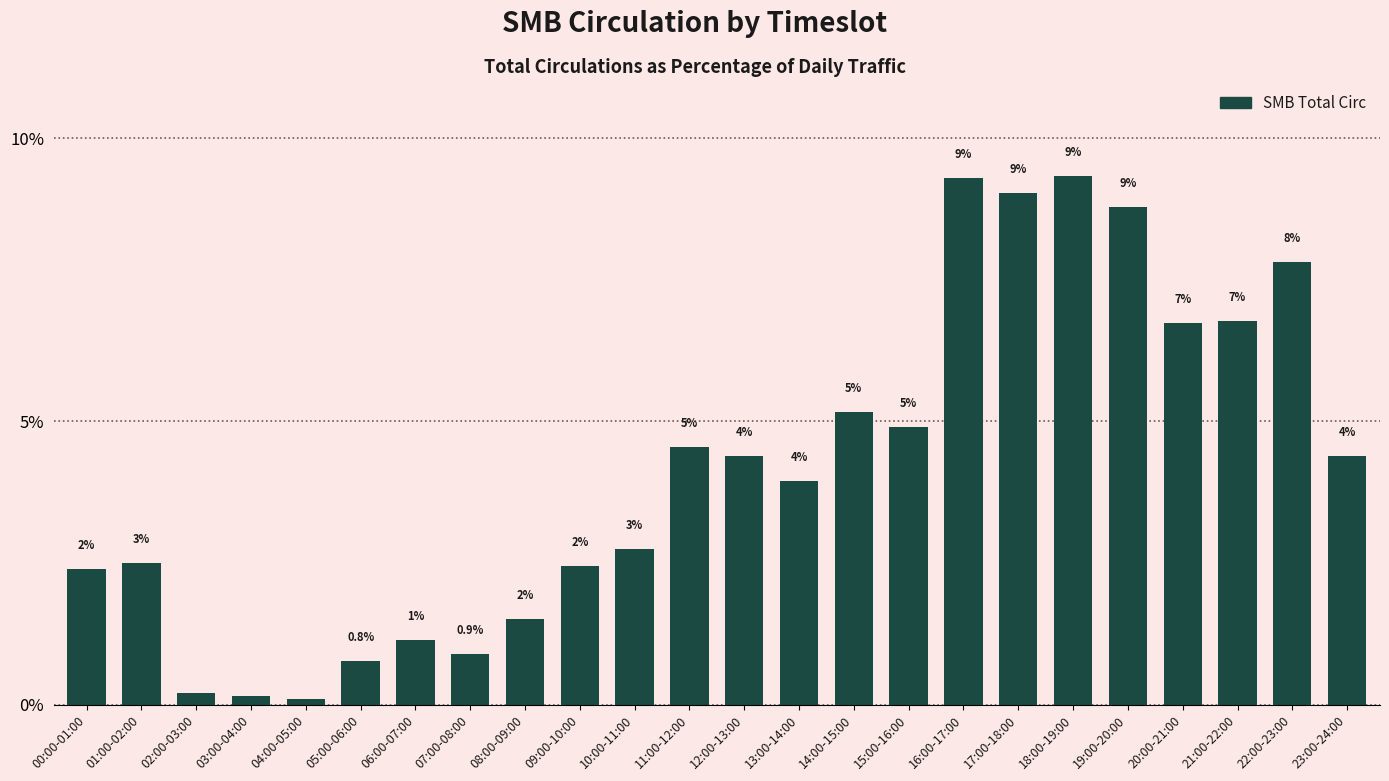

How many bars are there in total?

24